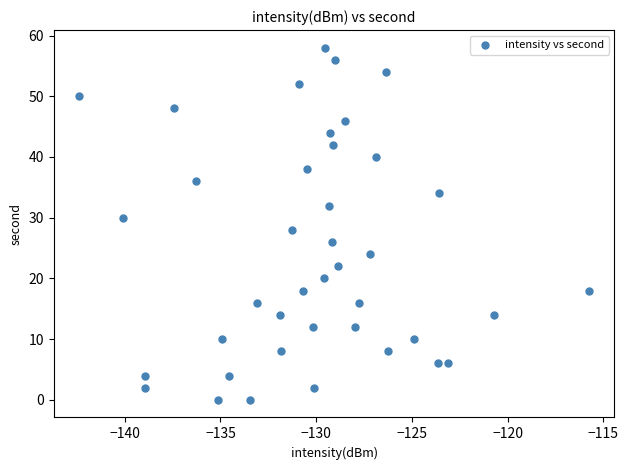

What is the range of Y values (max minus min)?

58